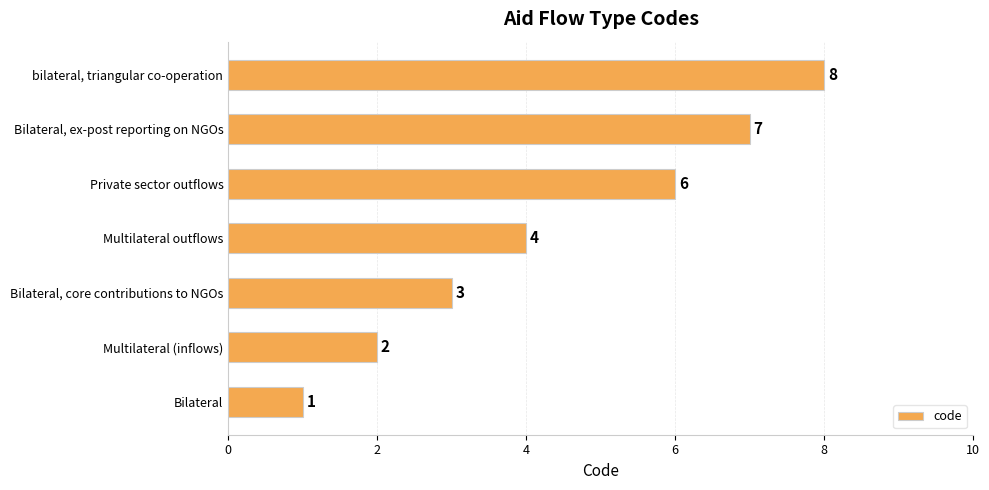

How many values are below 4?

3